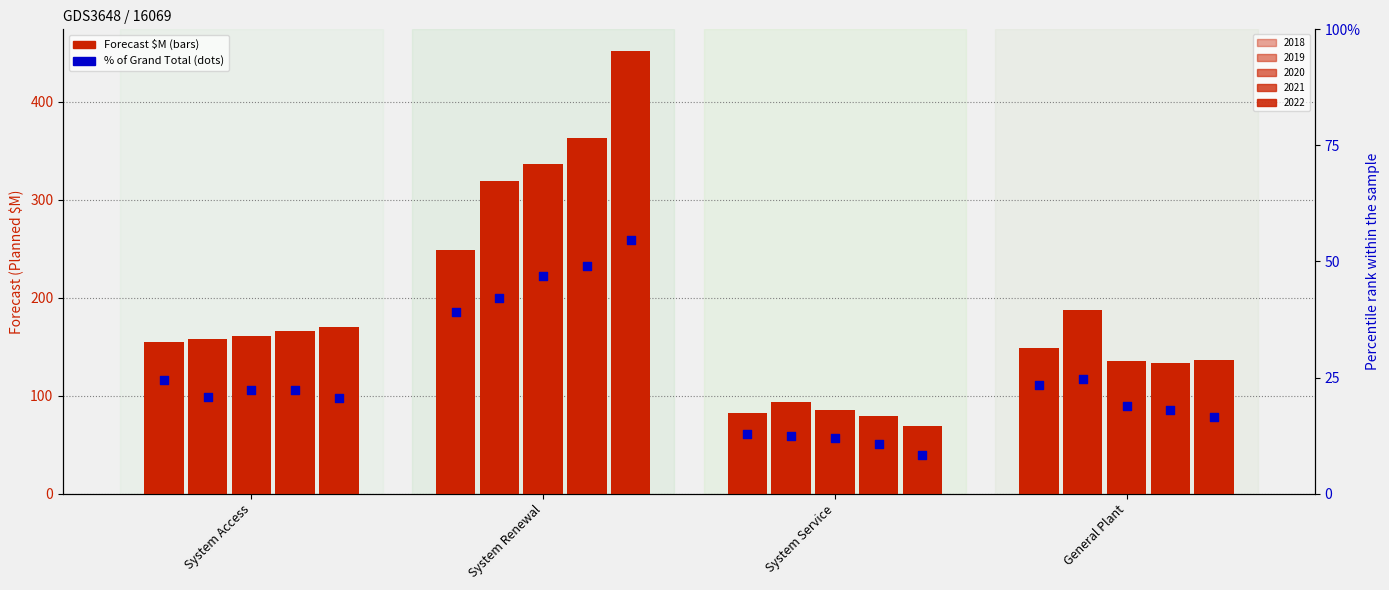

What are all the series names shown in the legend?

2018, 2019, 2020, 2021, 2022